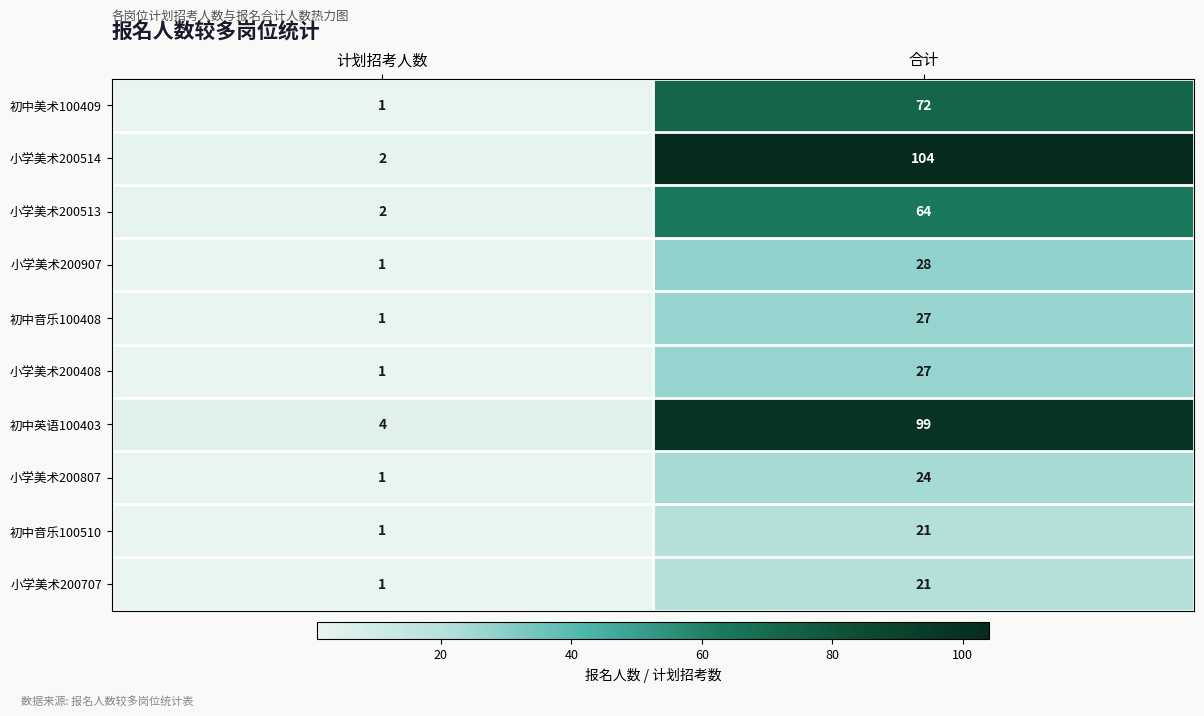

What is the sum of the 初中美术100409 values at 计划招考人数 and 合计?

73